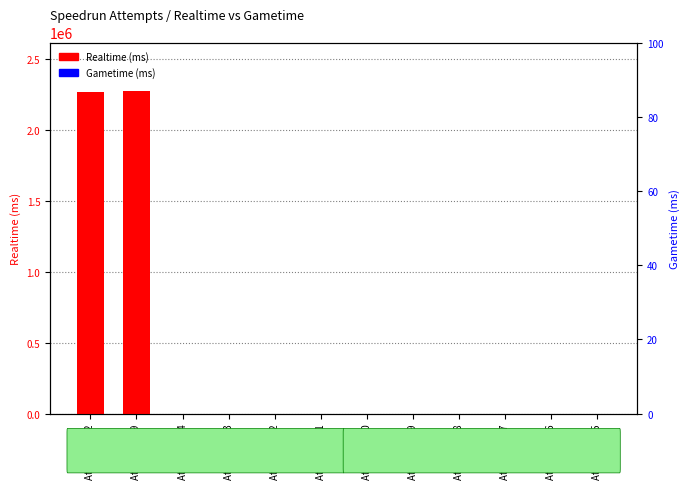

Which category has the lowest value across all series?

Attempt 434